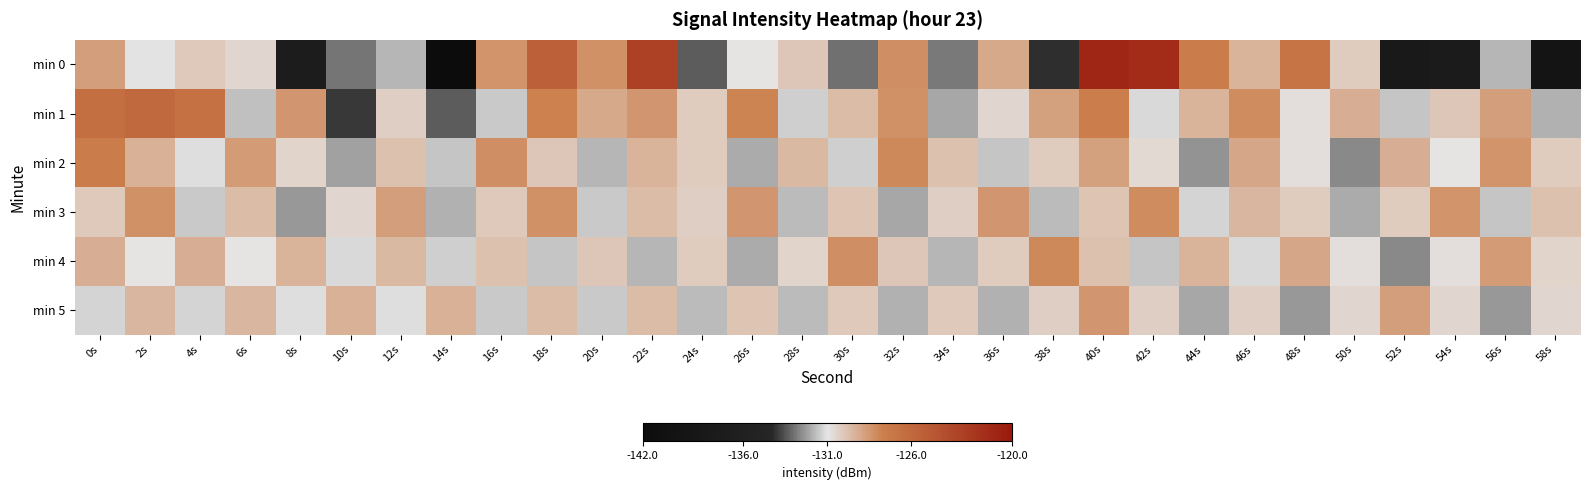

Which series changed the most between 26s and 56s?

min 2